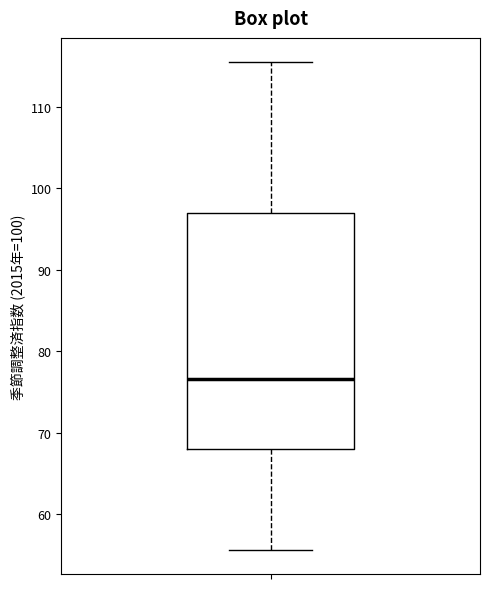

Read this box plot against the y-axis: the position of the median line, the range covered by the box, and the ends of both whiskers. The values are not printed on the chart, so give them approximately, as read against the axis.

median 77, box 68 to 97, whiskers 56 to 116